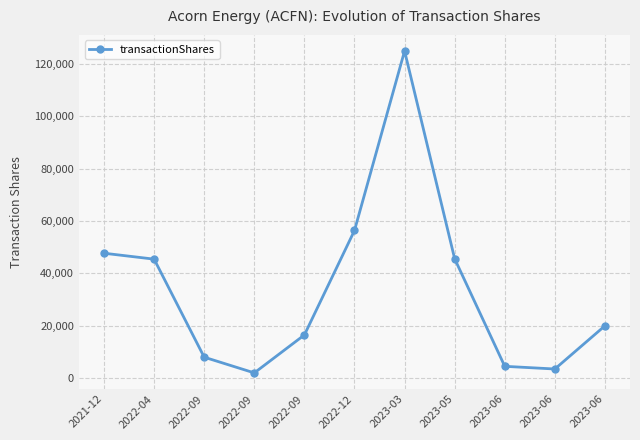

List the labels in order of value, smallest first.

2022-09, 2023-06, 2023-06, 2022-09, 2022-09, 2023-06, 2022-04, 2023-05, 2021-12, 2022-12, 2023-03